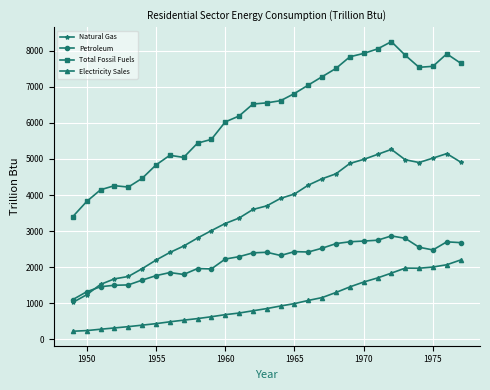

List the series in order of their overall mean, lowest first.

Electricity Sales, Petroleum, Natural Gas, Total Fossil Fuels